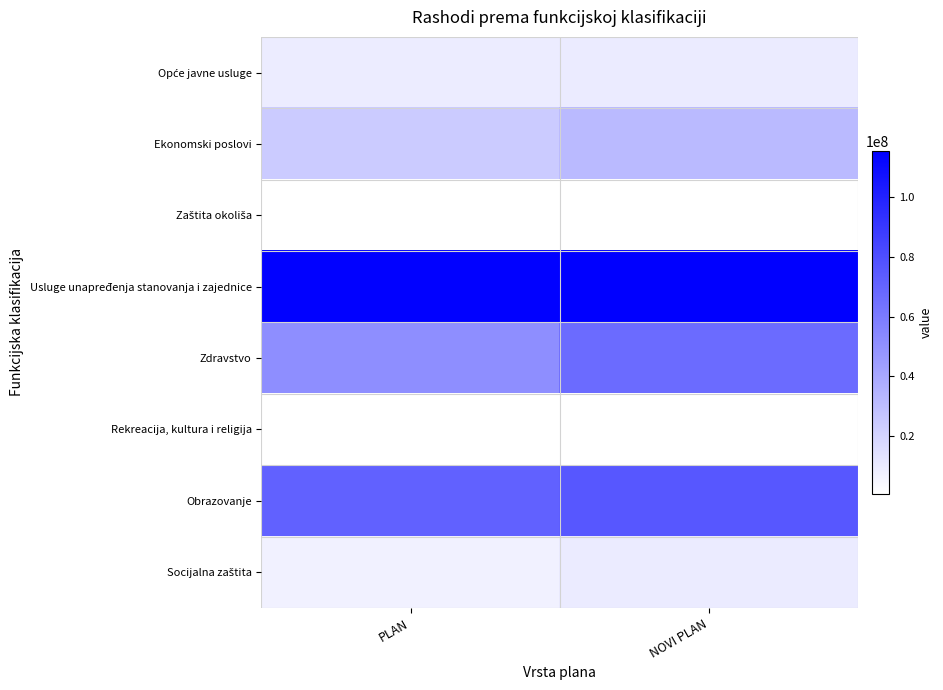

List the series in order of their peak value, lowest first.

Rekreacija, kultura i religija, Zaštita okoliša, Socijalna zaštita, Opće javne usluge, Ekonomski poslovi, Zdravstvo, Obrazovanje, Usluge unapređenja stanovanja i zajednice